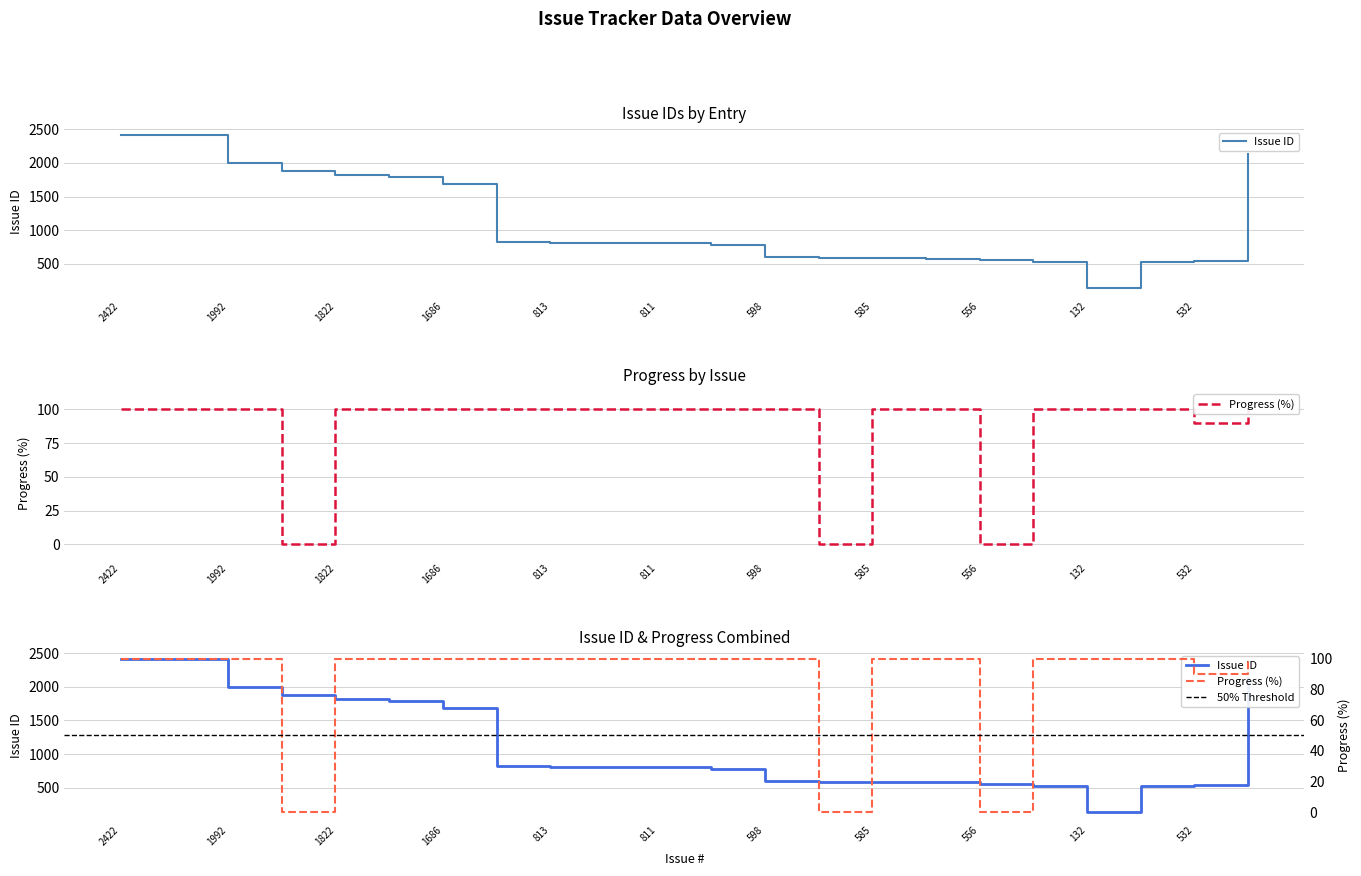

List the series in order of their peak value, highest first.

Issue ID, Progress